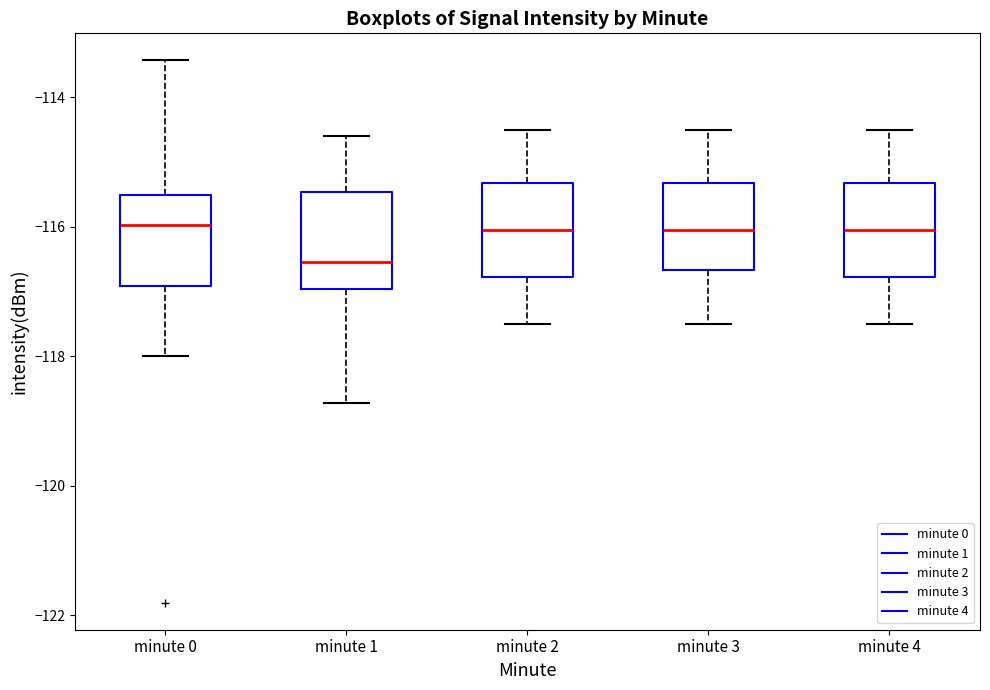

Where does the upper whisker of the box for minute 2 end on the y-axis? The values are not printed on the chart, so give them approximately, as read against the axis.

-114.4